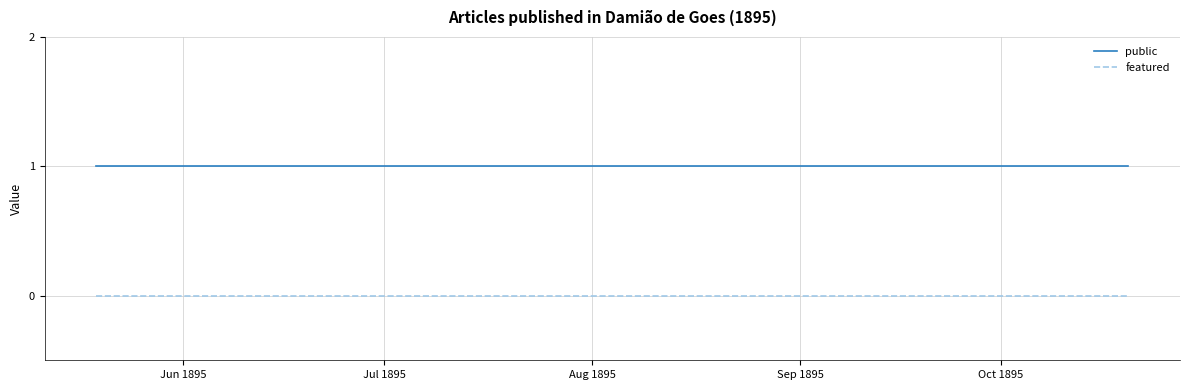

True or false: featured and public intersect in this chart.

False